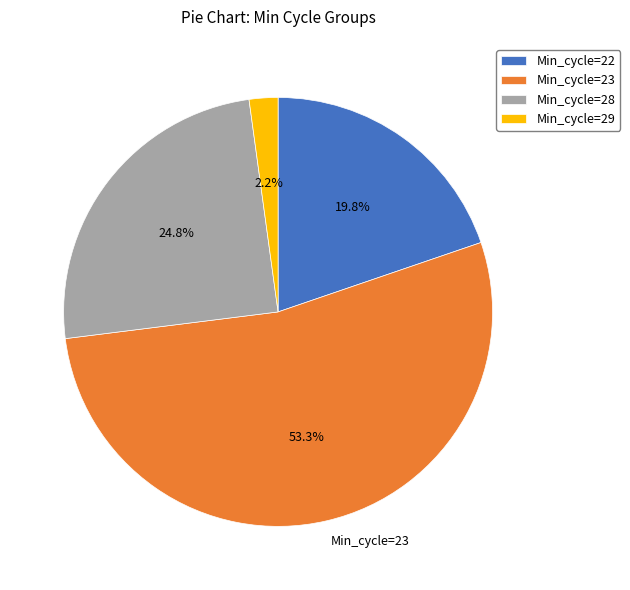

What percentage is NOT represented by Min_cycle=28?

75.2%